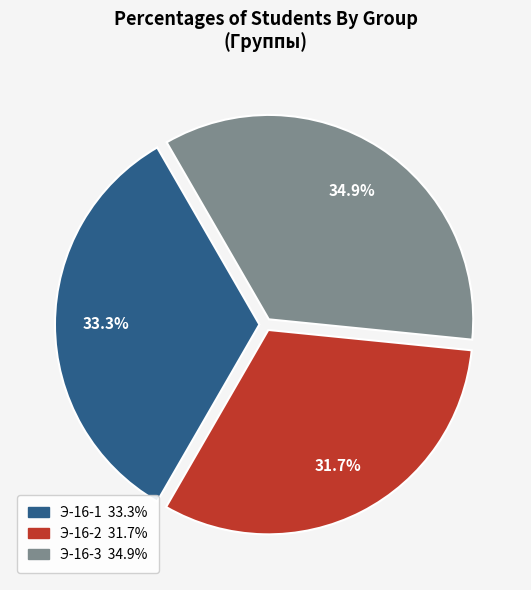

Does any single category account for the majority?

No